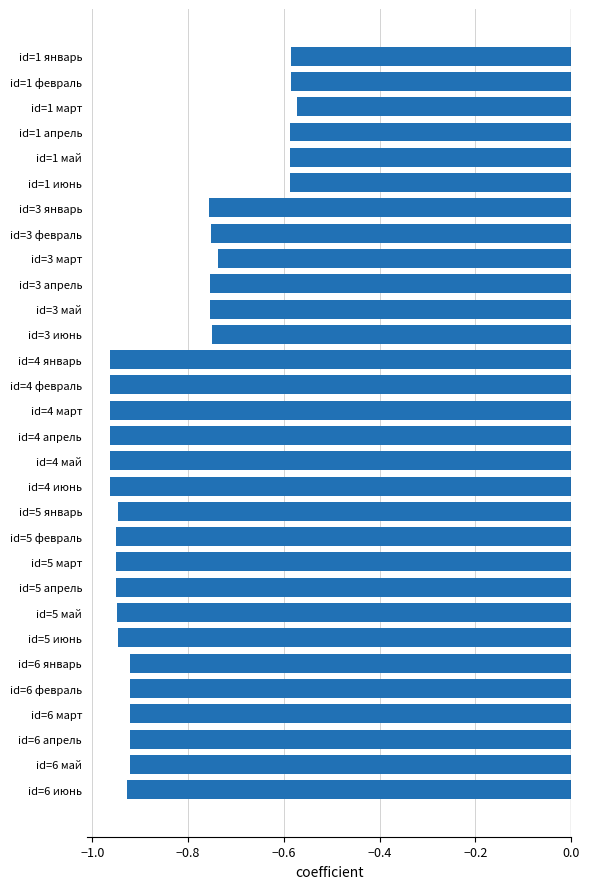

What is the label of the 9th bar from the top?

id=3 март